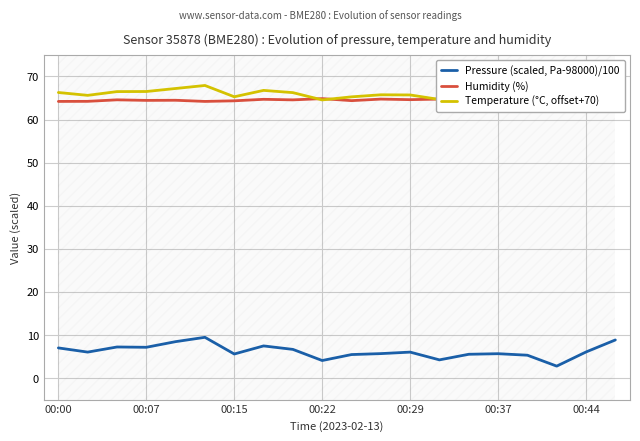

At which label does Pressure (scaled, Pa-98000)/100 reach its minimum?

17